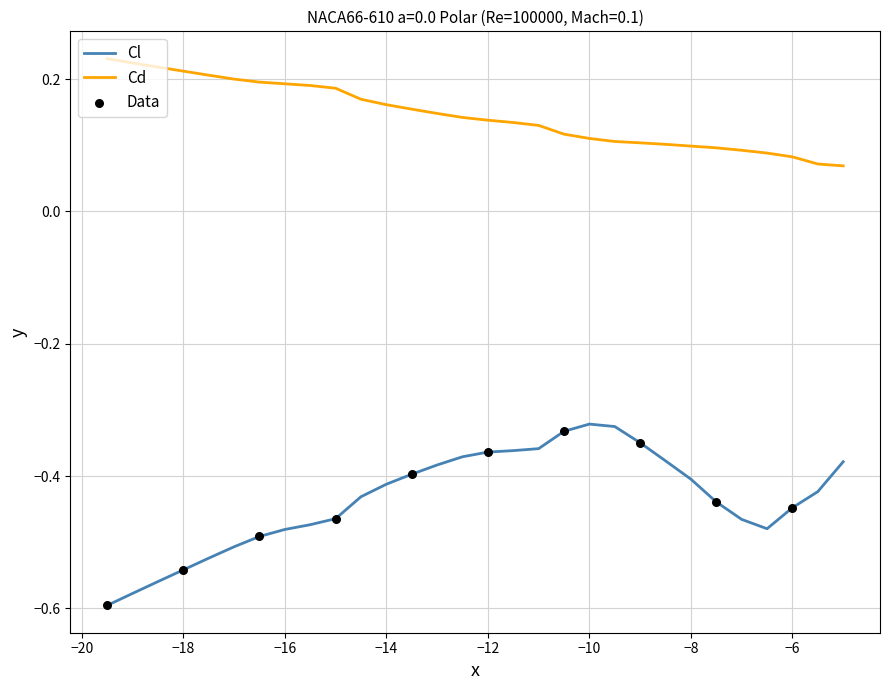

Which series has the largest total across all categories?

Cd